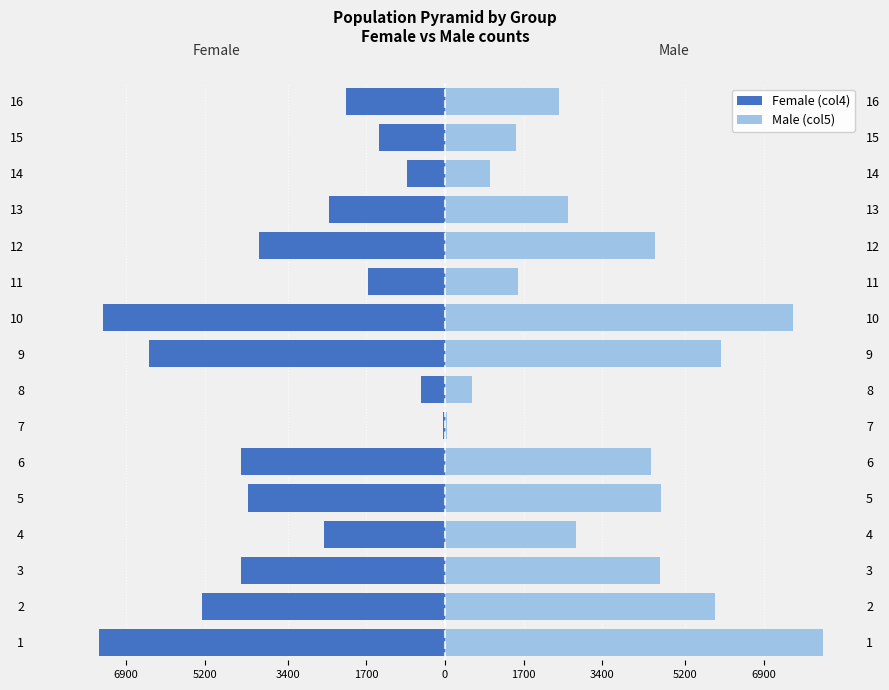

What value does the Male (col5) series have at 1, to the nearest 100?

8200